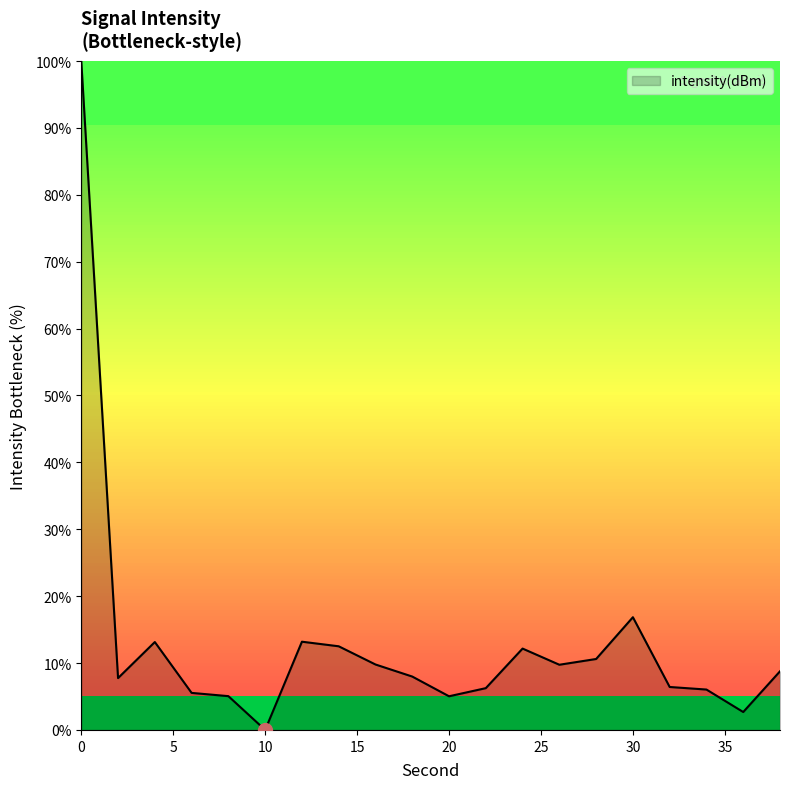

What is the maximum value shown in the chart?

100.0